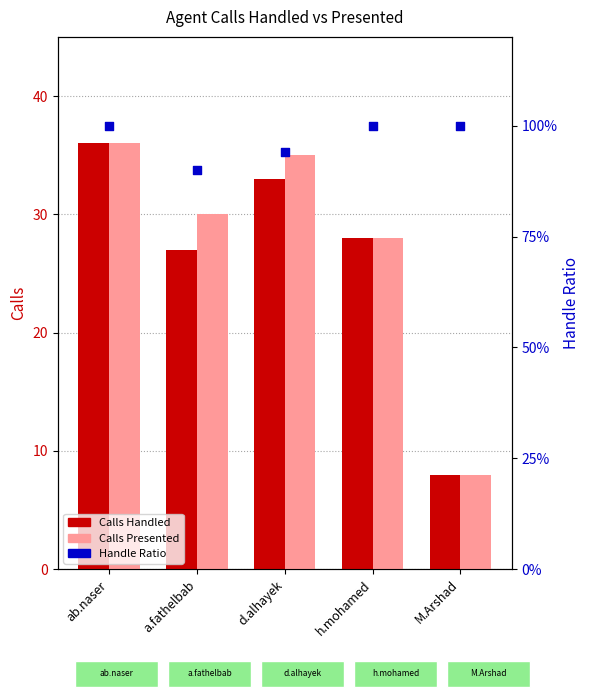

At how many categories does at least one series exceed 11?

4